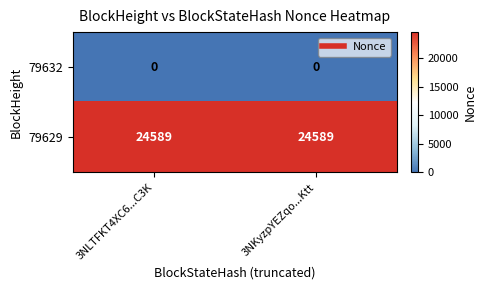

Which series has the largest total across all categories?

79629